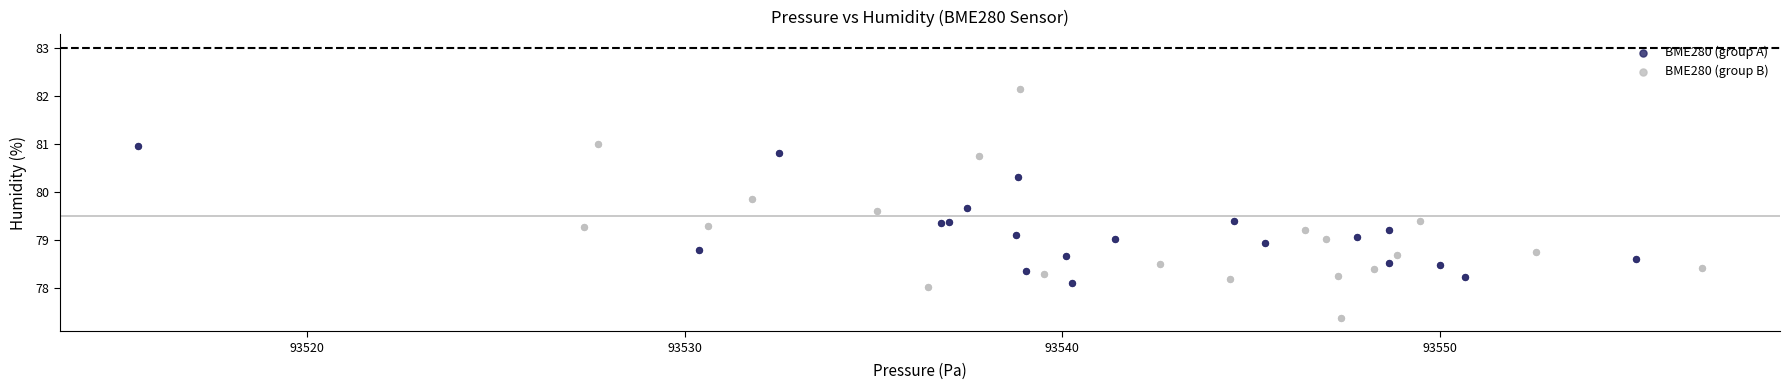

Which series reaches the maximum Y coordinate?

BME280 (group B)